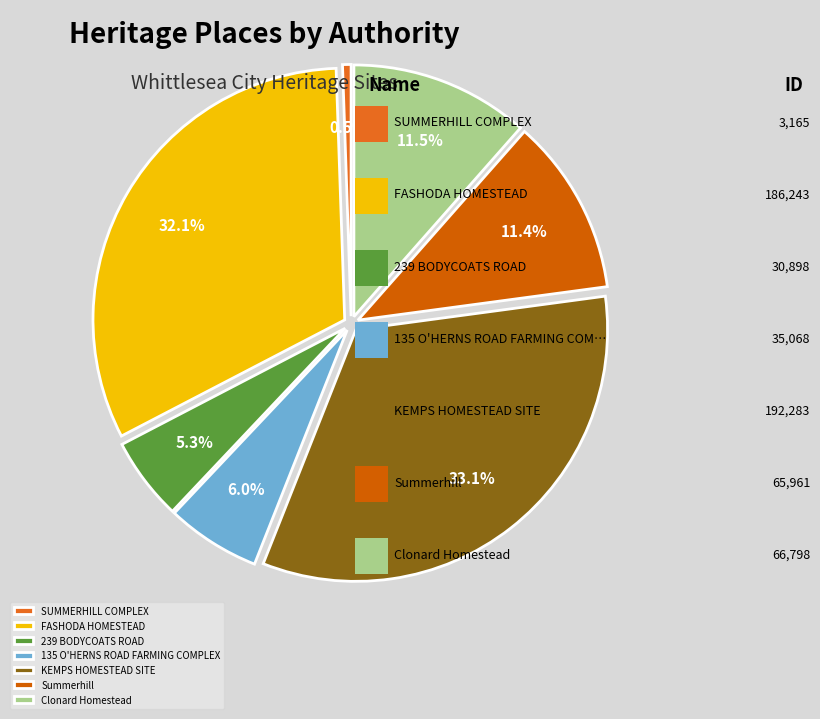

The FASHODA HOMESTEAD slice represents 18% of the pie. True or false?

False